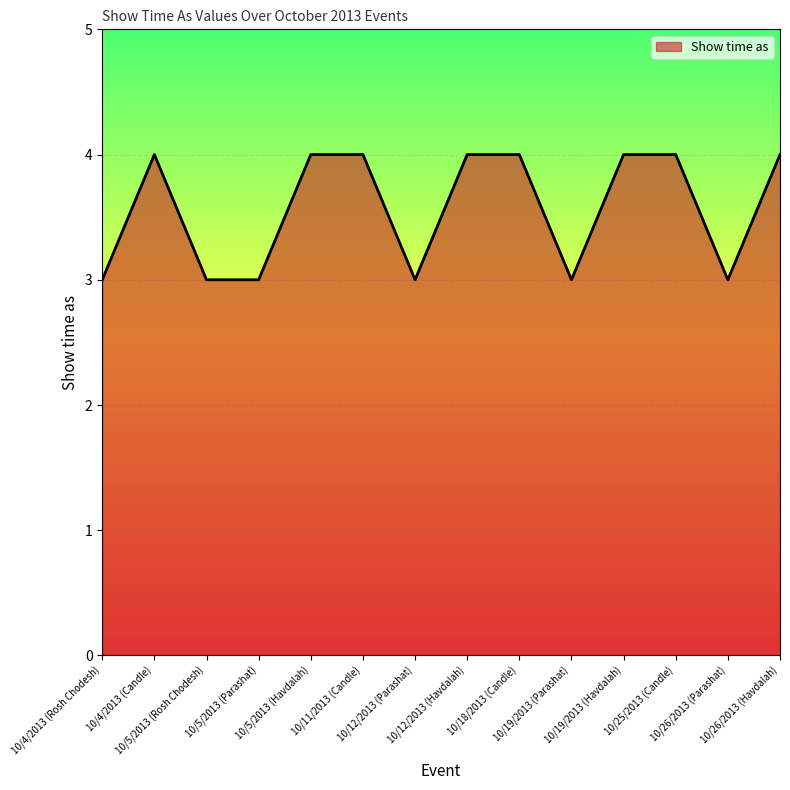

How many lines are shown in the chart?

1